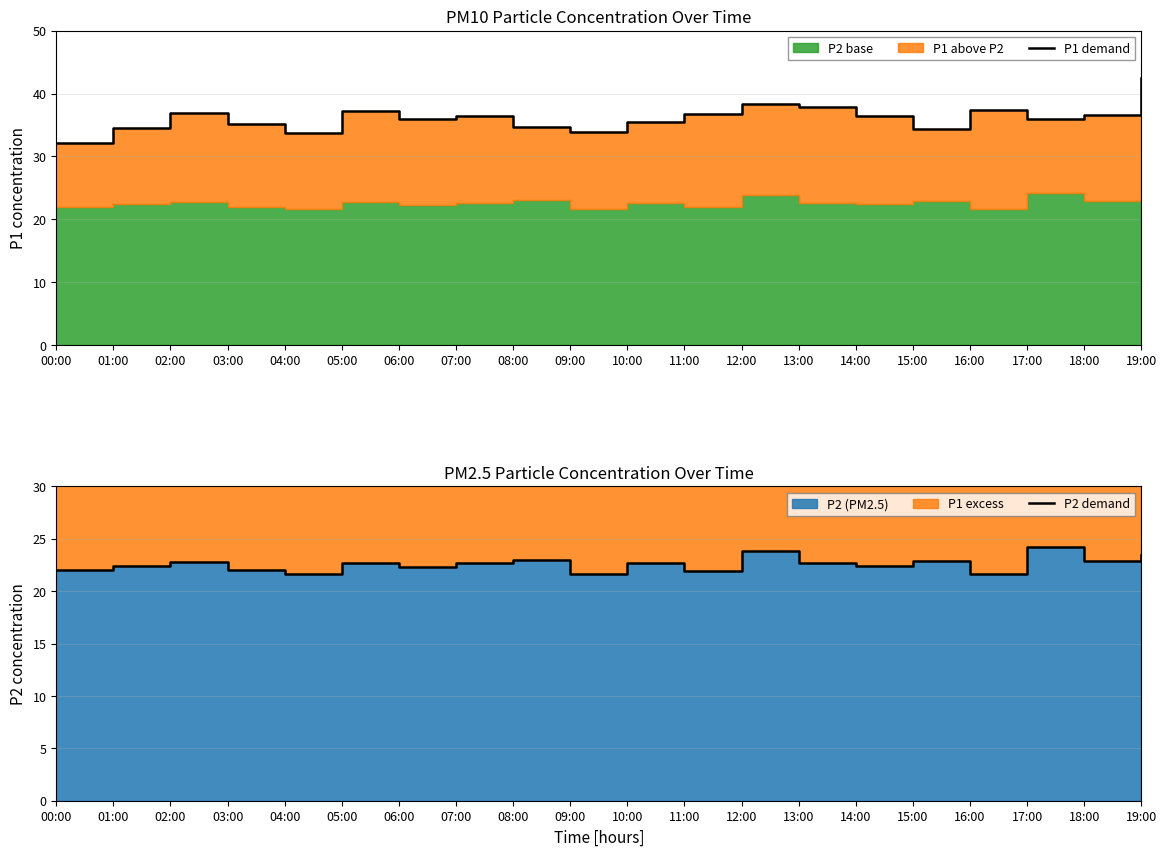

What value does the P1 demand series have at 00:00?

32.2